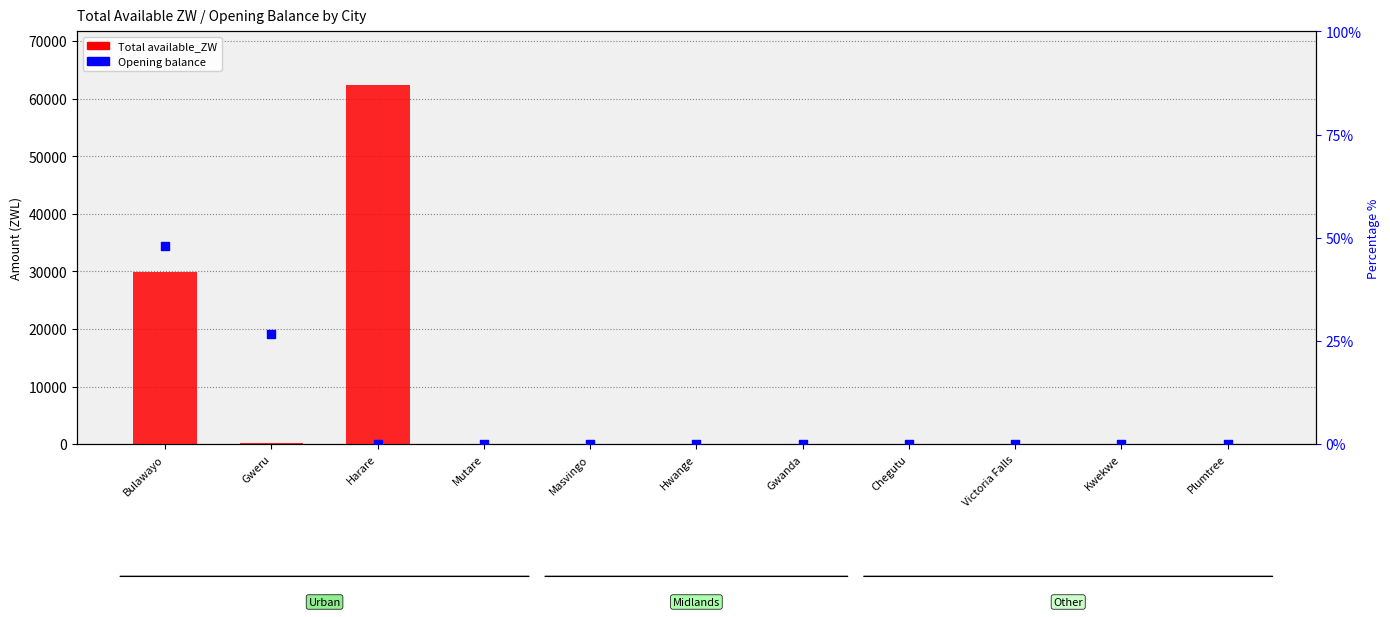

Which series reaches the maximum Y coordinate?

Total available_ZW